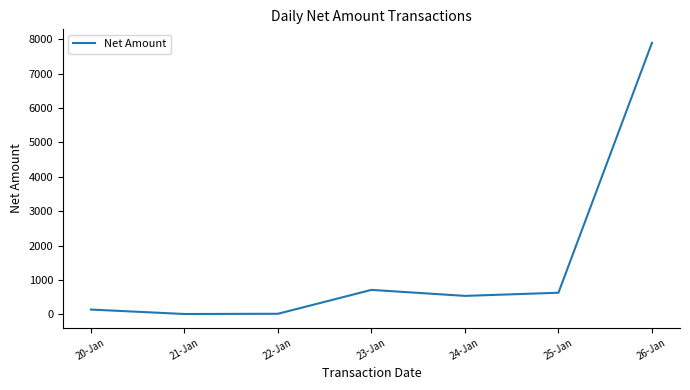

How many values are below 540?

3